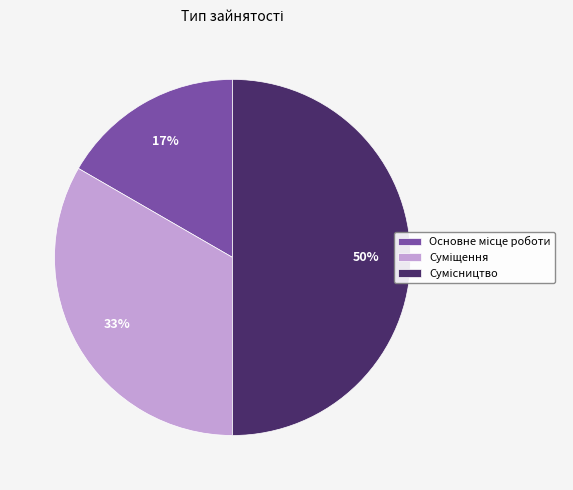

To the nearest percent, what is the difference between the largest and smallest slice percentages?

33%